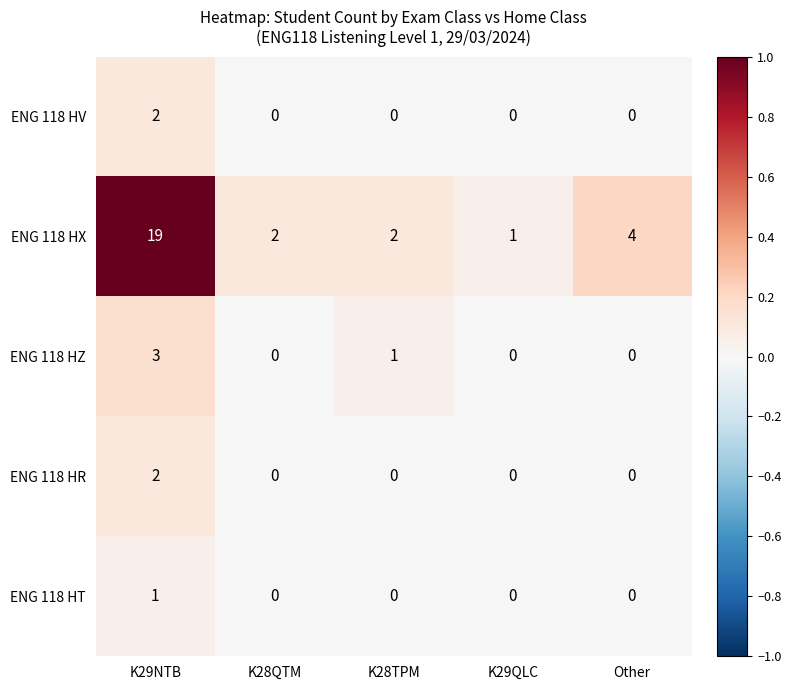

What is the difference between the maximum and minimum values in the ENG 118 HX series?

18